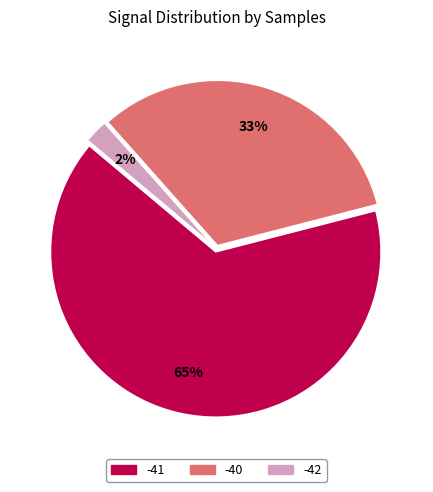

Is there a majority slice in this chart?

Yes